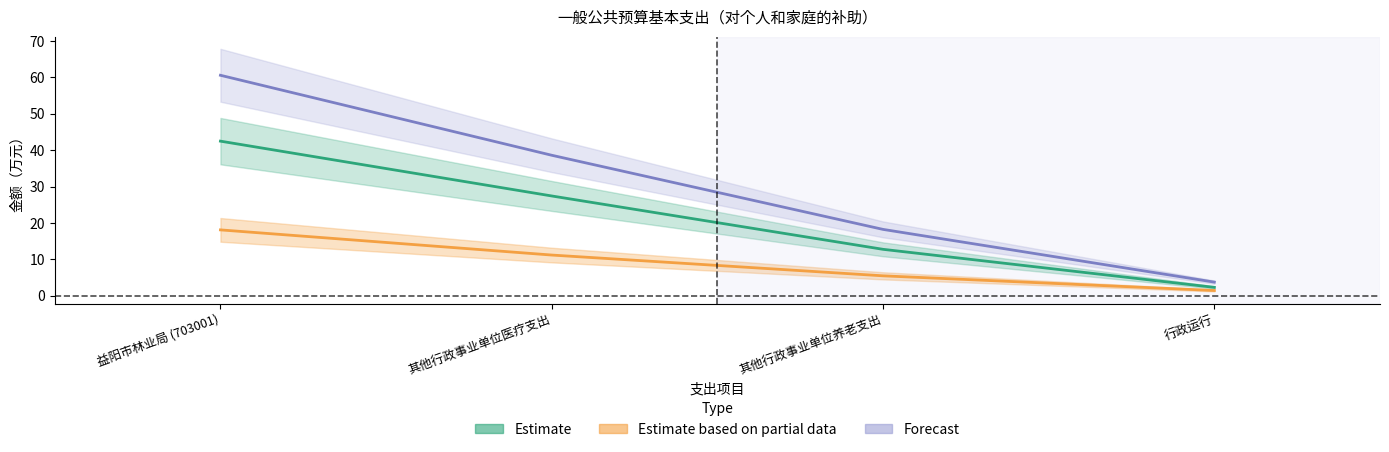

What value does the Estimate based on partial data series have at 益阳市林业局 (703001)?

18.1